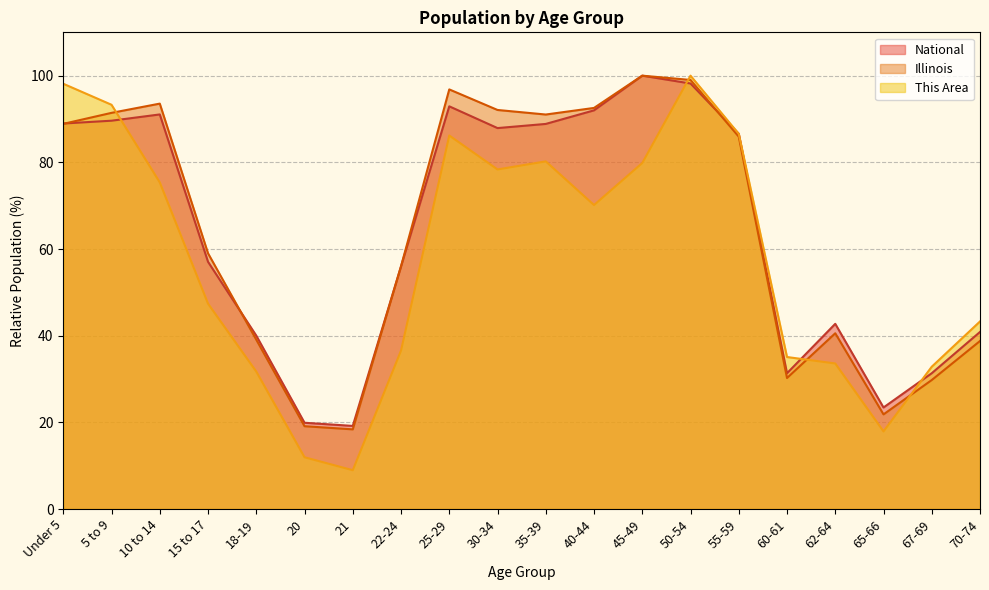

Rank the series by their maximum value, from lowest to highest.

This Area, Illinois, National